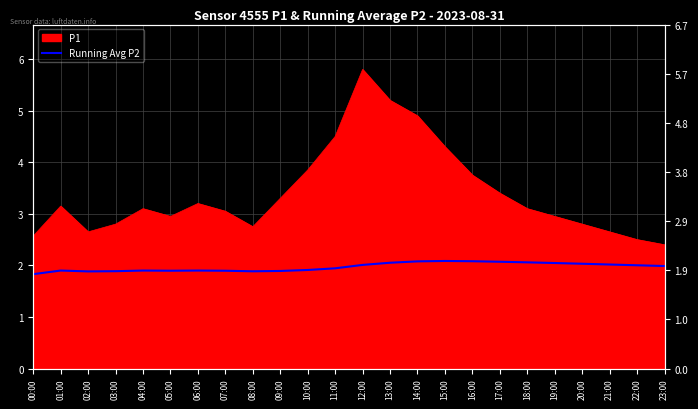

What is the smallest value displayed?

1.8